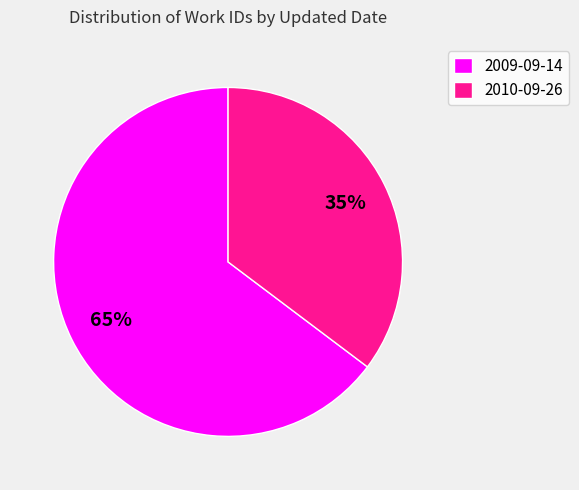

To the nearest percent, what portion does 2010-09-26 represent?

35%